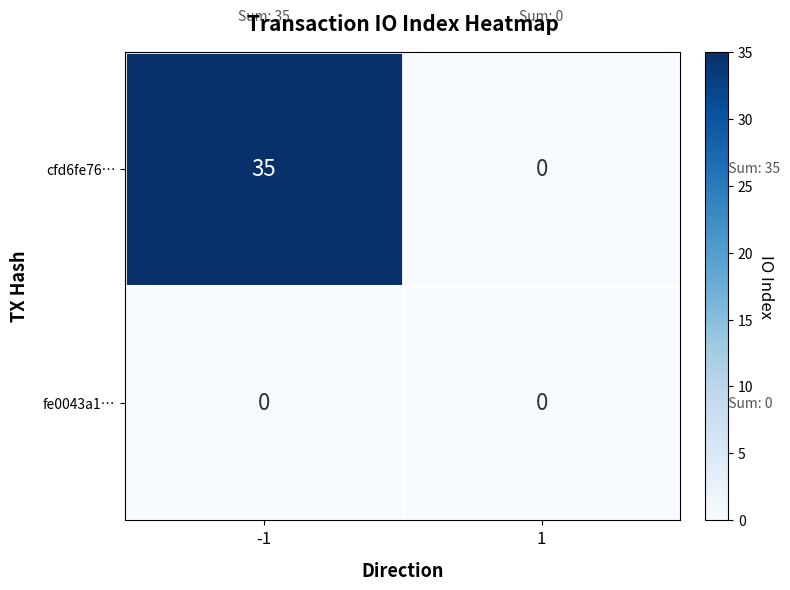

How many categories are shown in the chart?

2